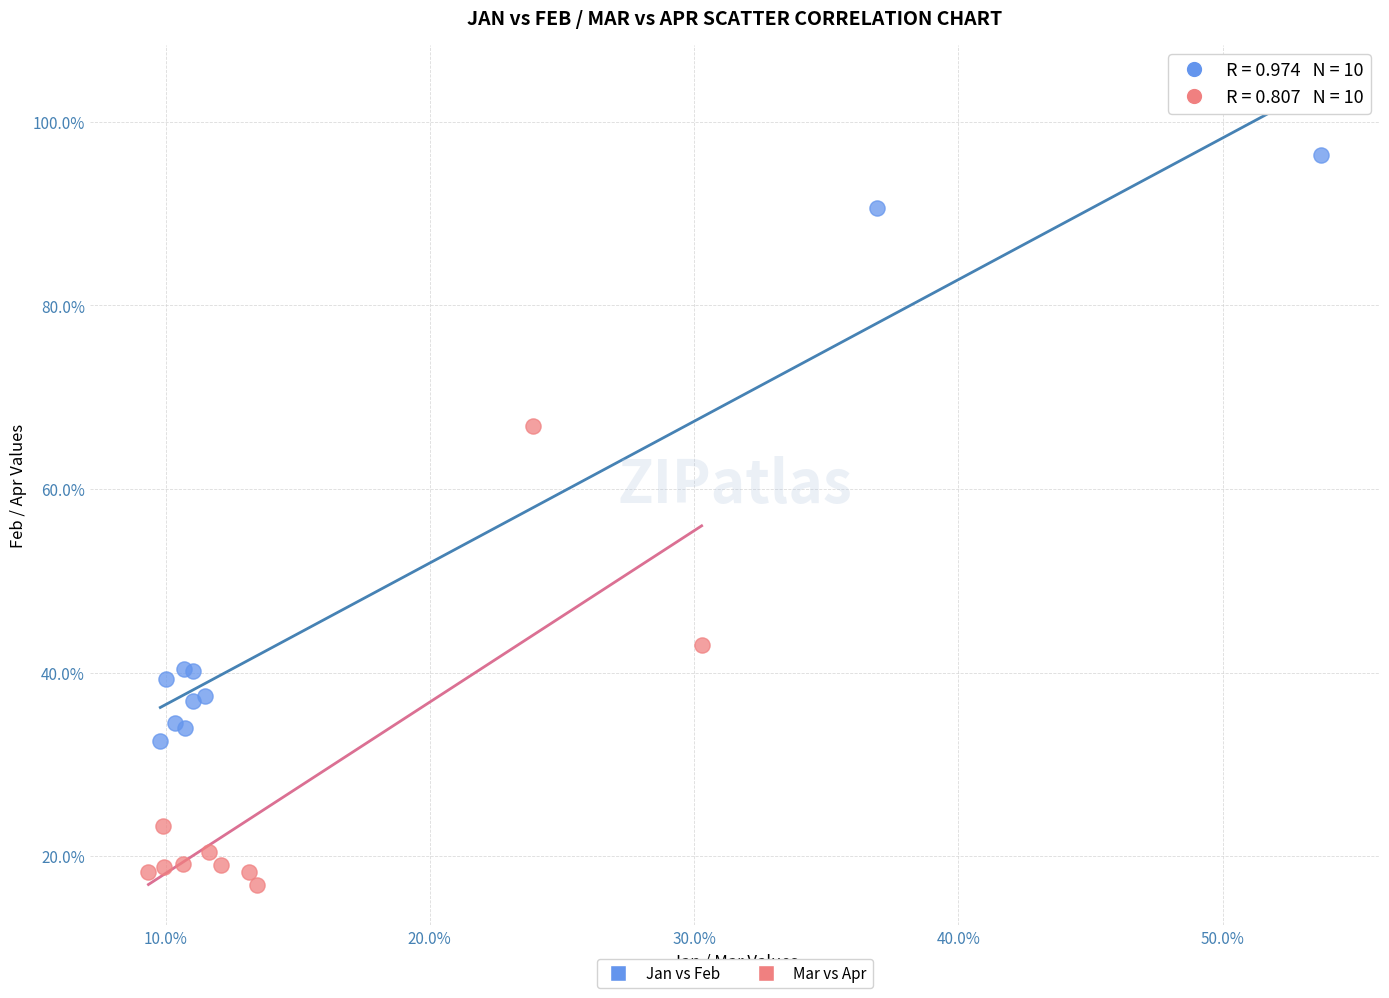

Which series has the largest Y range (max minus min)?

Jan vs Feb